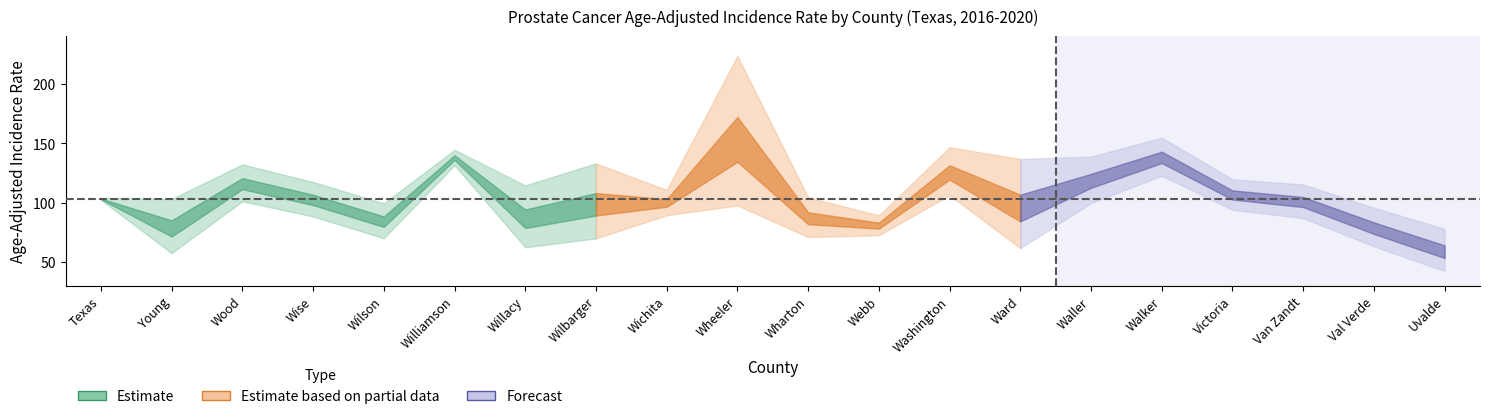

True or false: upper_ci has a value of 33.7 at Uvalde.

False